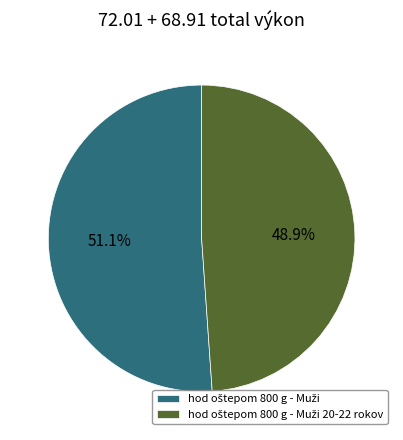

Is there any slice that represents more than half of the pie?

Yes